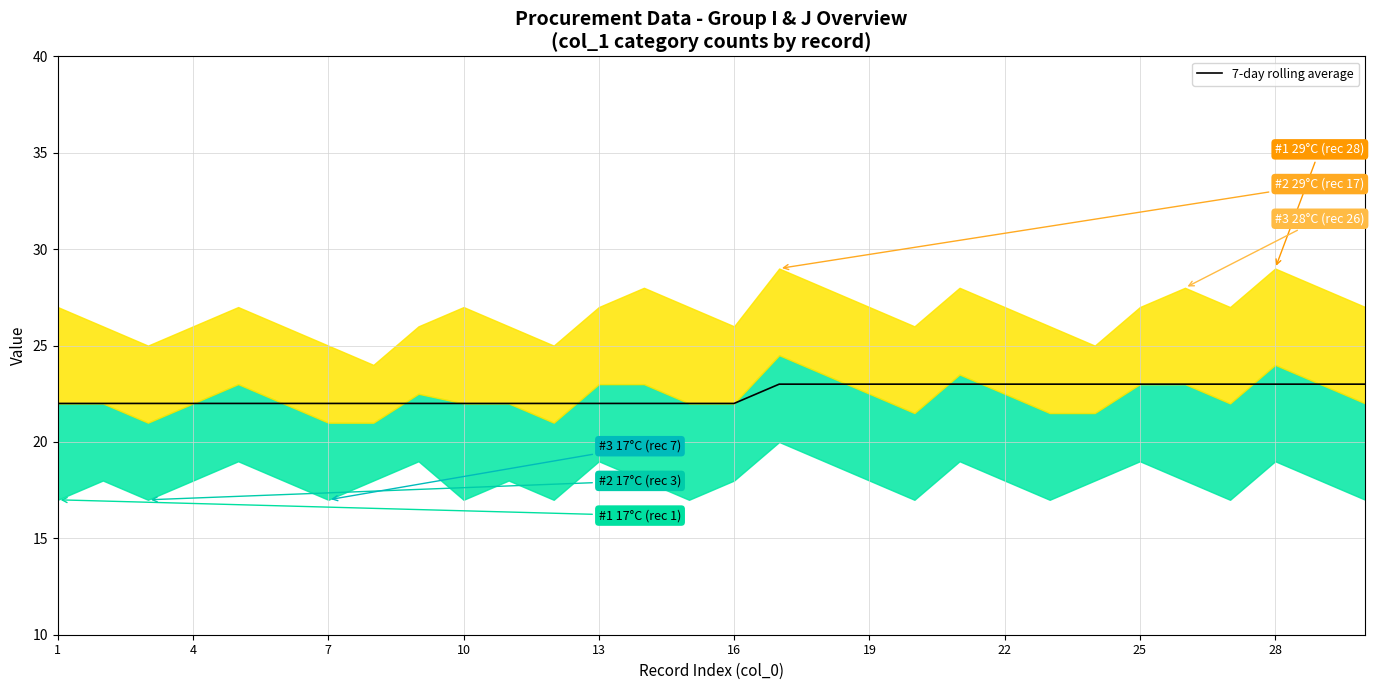

Does the chart display data point markers on the line(s)?

No